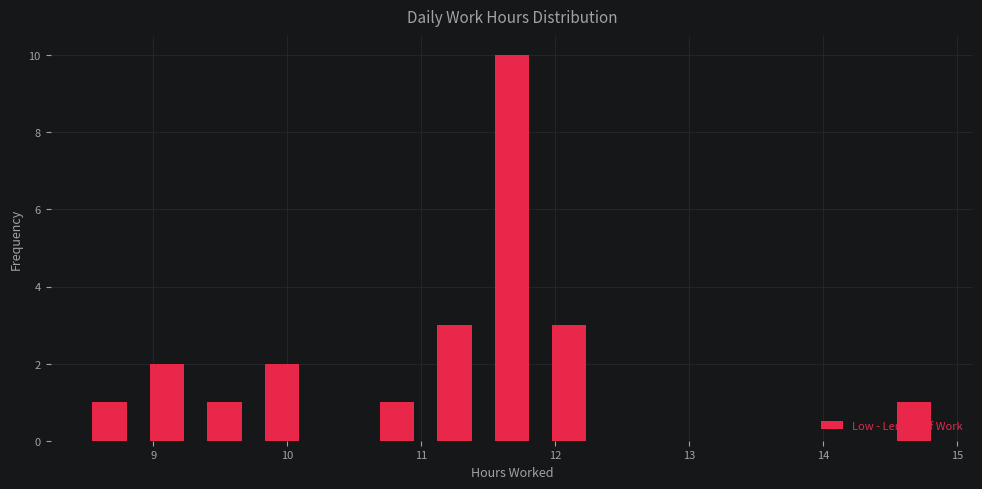

Which range on the x-axis has the tallest bar?

11.5 to 11.9